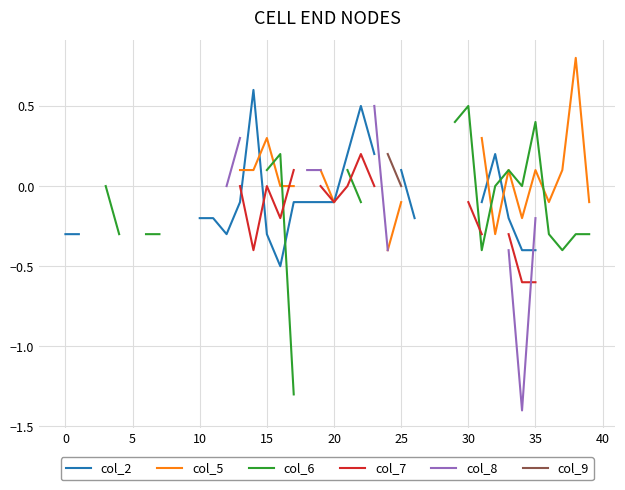

How many series are shown in this chart?

6